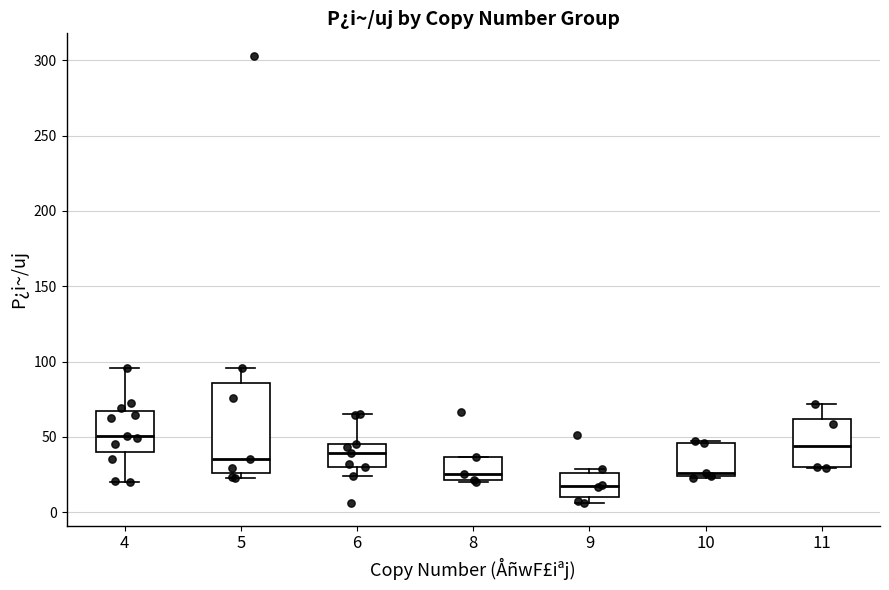

Comparing the boxes themselves (not the whiskers), which one is the tallest?

5